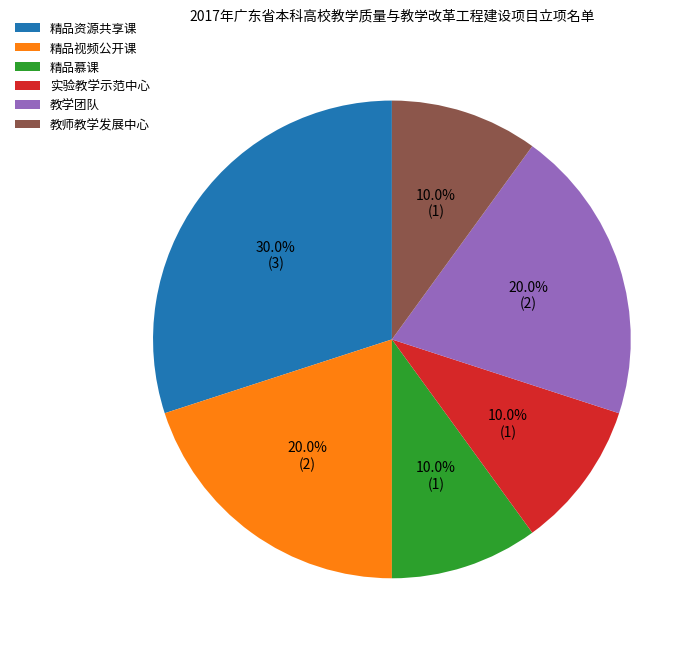

Approximately how many times larger is the value at 精品慕课 compared to 精品资源共享课?

0.3